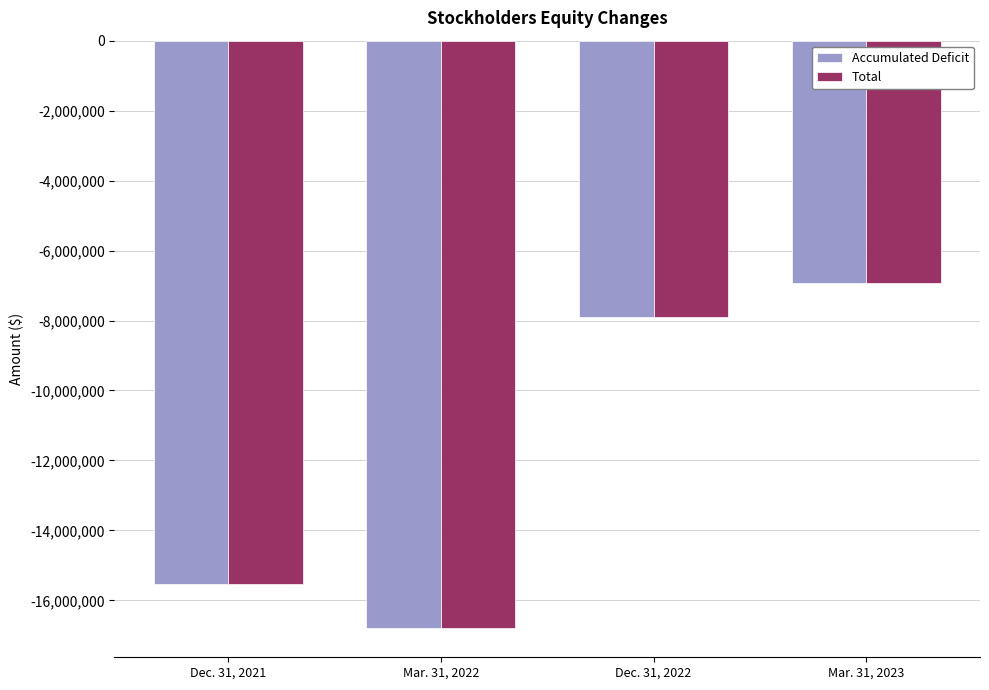

Where does the Total series first go above -7912525?

Mar. 31, 2023